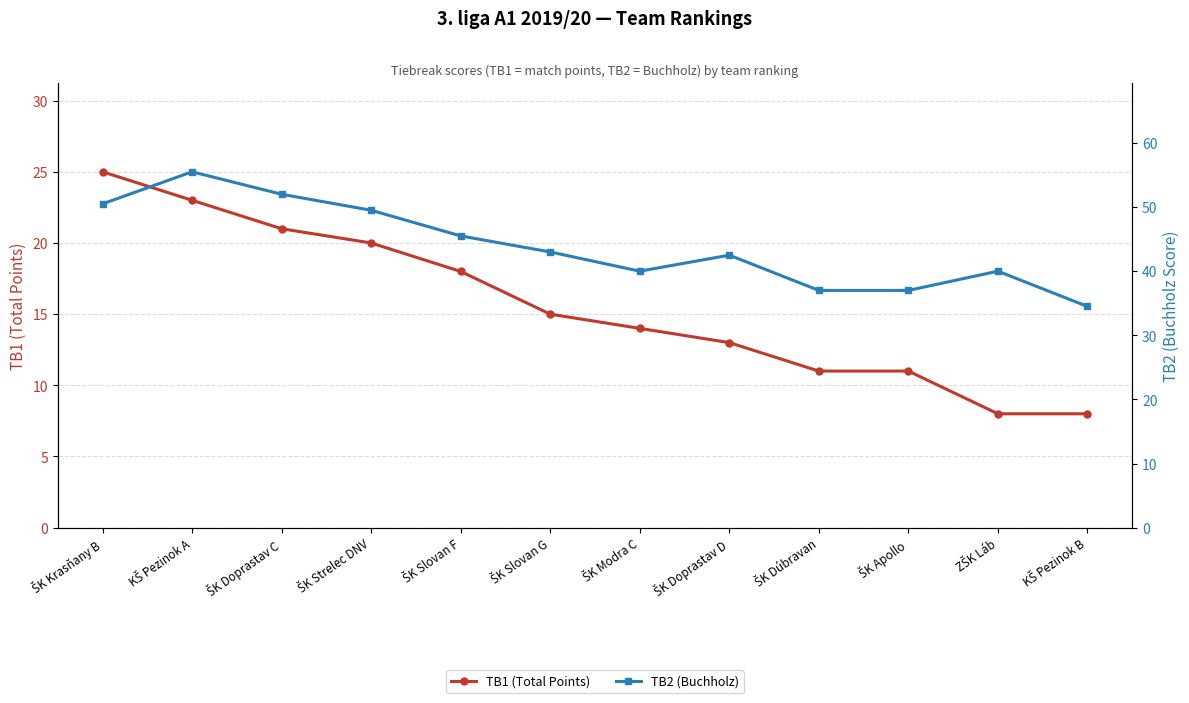

What is the difference between the maximum and minimum values in the TB1 (Total Points) series?

17.0